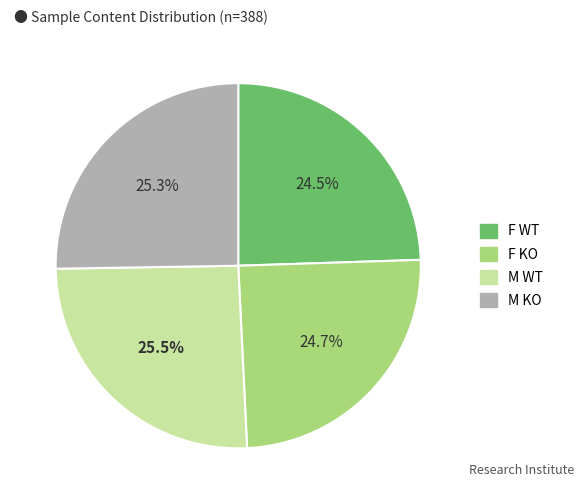

How many slices are in this pie chart?

4